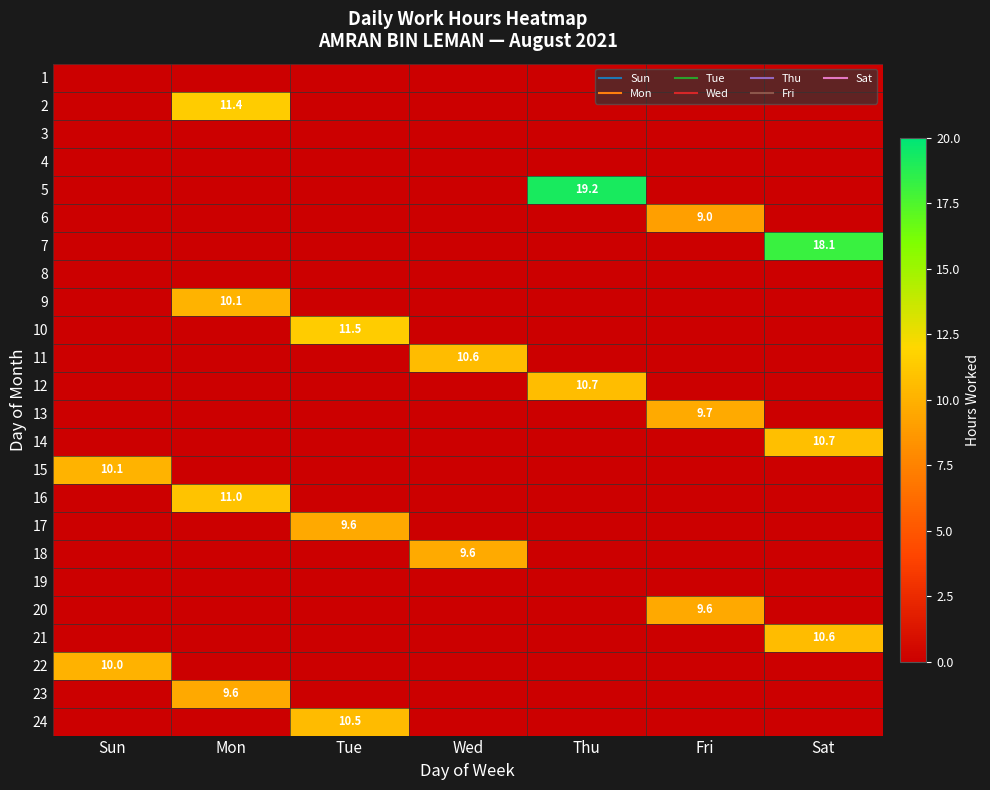

Which category has the lowest value in the 16 series?

Sun